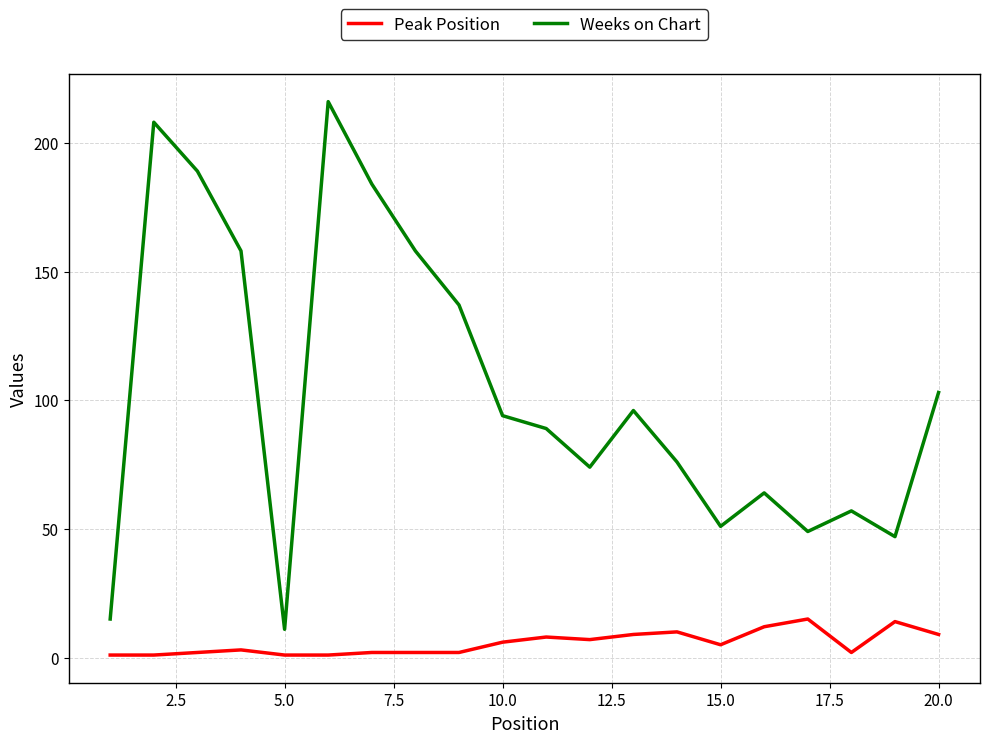

What is the maximum value shown in the chart?

216